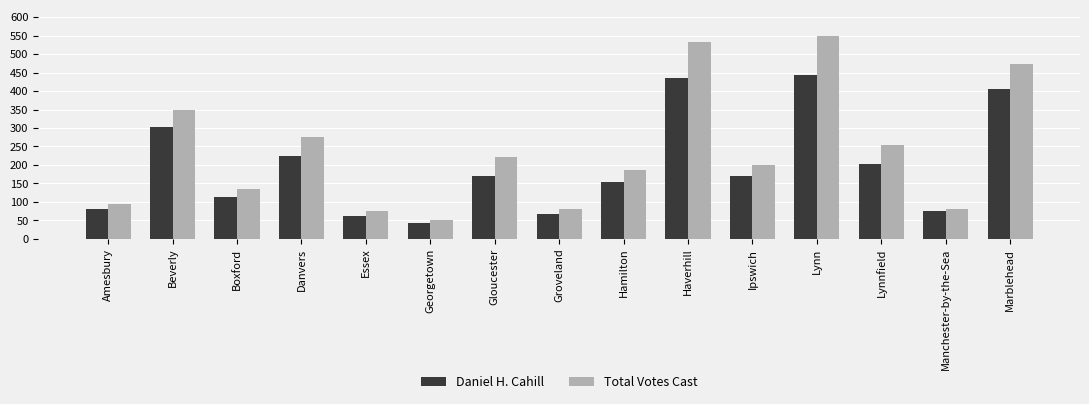

What are all the series names shown in the legend?

Daniel H. Cahill, Total Votes Cast